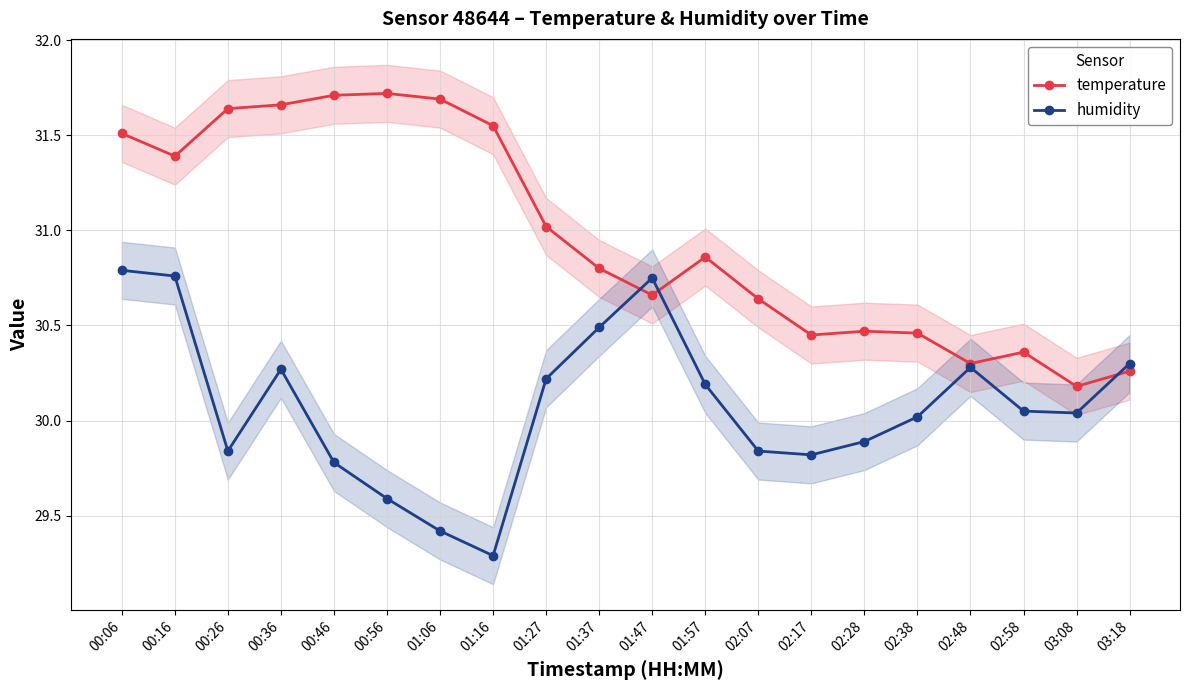

At which label is humidity closest to 30?

02:38